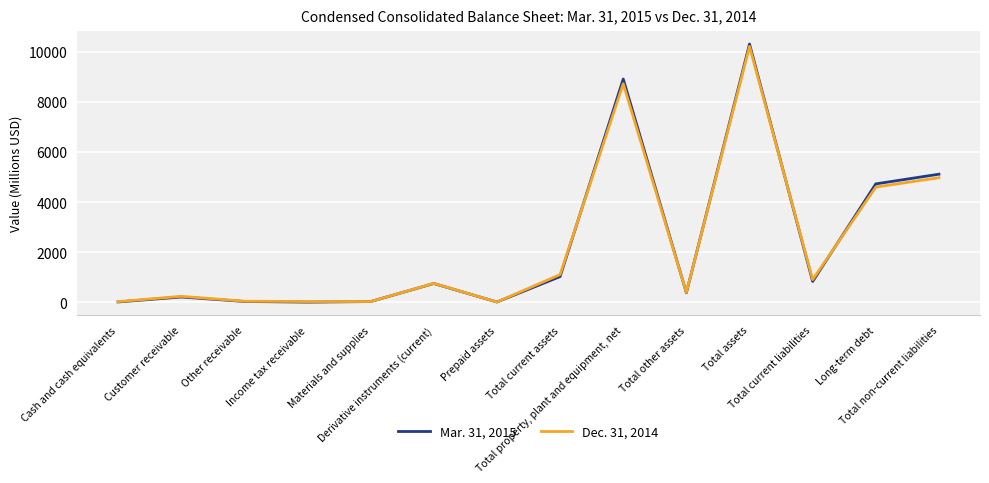

How many lines are shown in the chart?

2